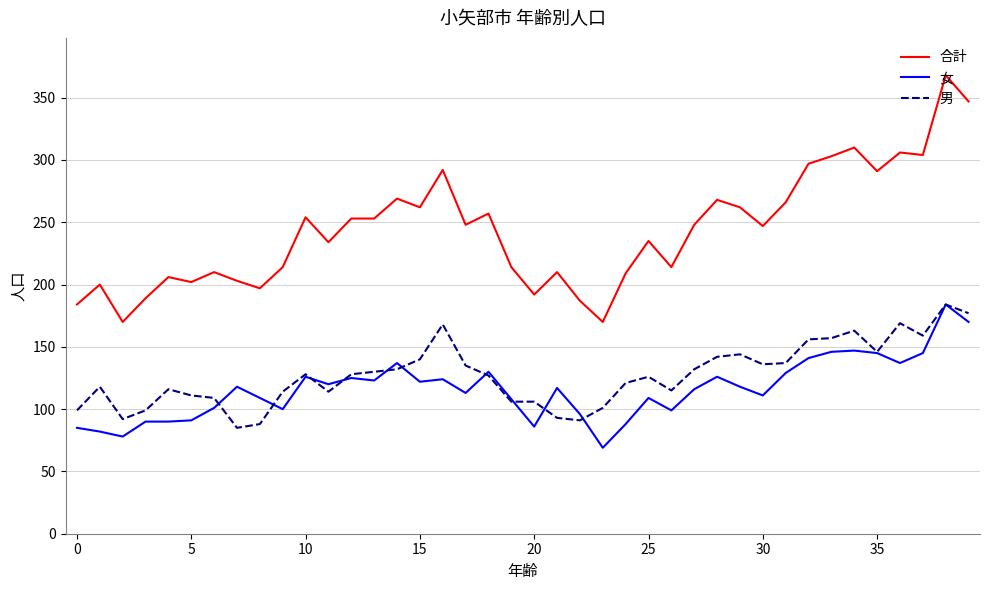

Which series has the widest spread of values?

合計